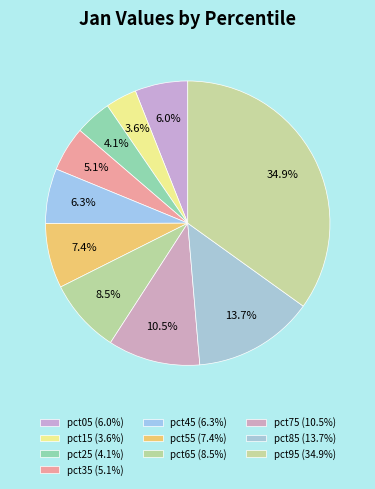

Which slice is the largest?

pct95